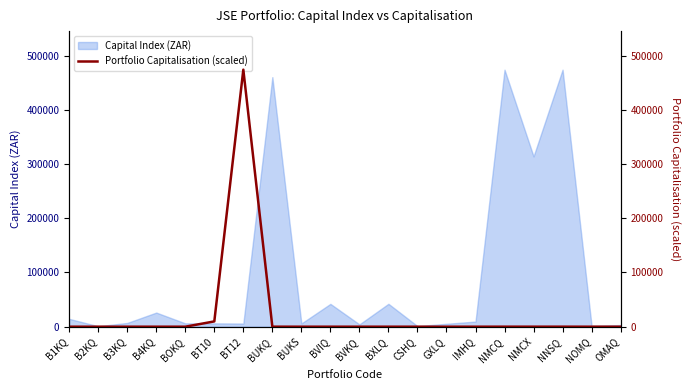

What is the average value?

24193.4